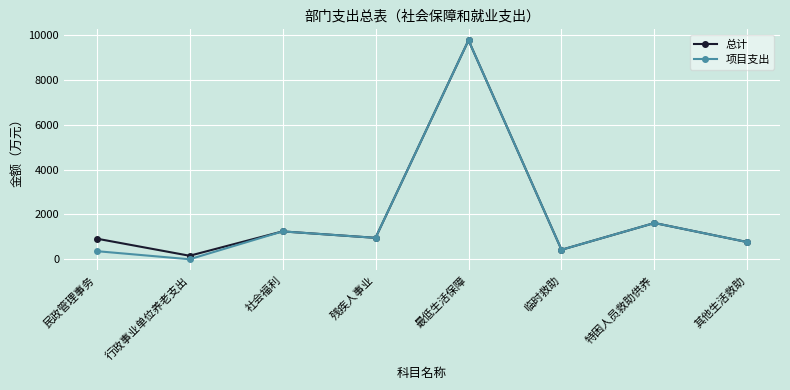

Is the value of 总计 at 最低生活保障 greater than the value of 项目支出 at 其他生活救助?

Yes